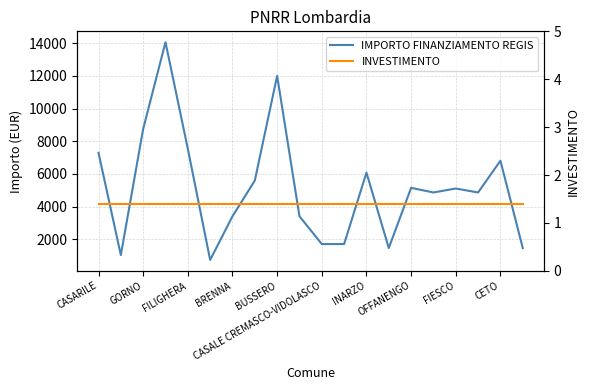

At CETO, list the series in order from smallest to largest.

INVESTIMENTO, IMPORTO FINANZIAMENTO REGIS